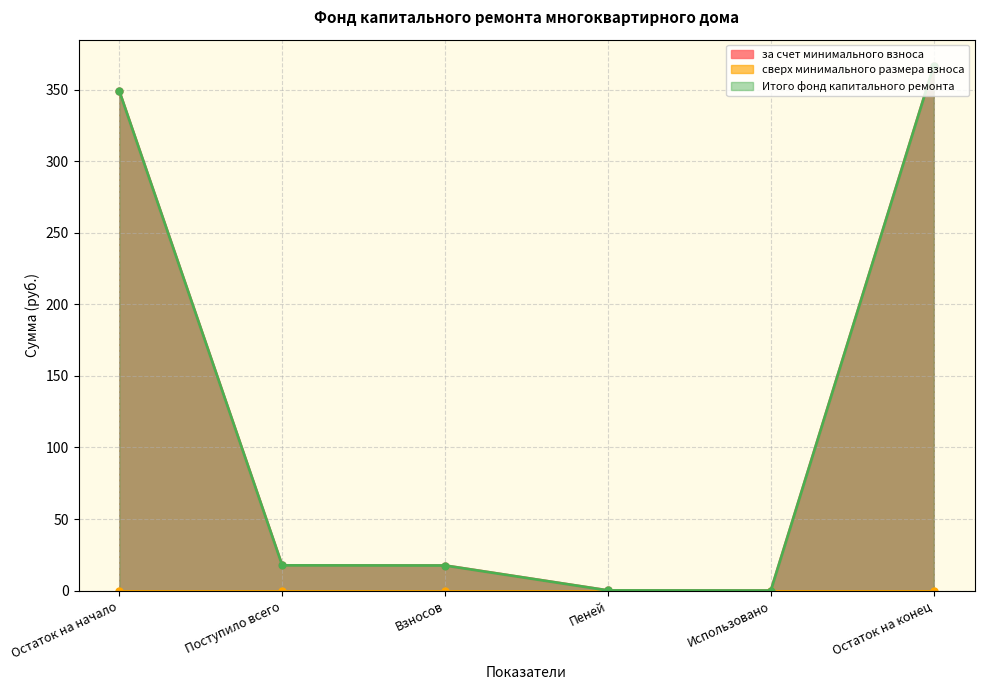

What position from the left is Остаток на начало?

1